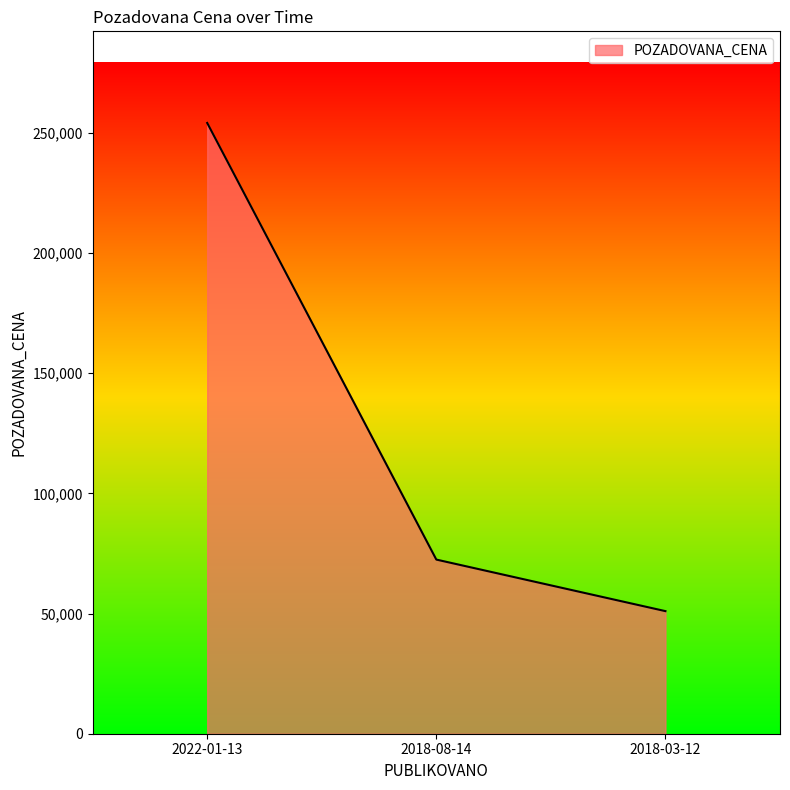

List the labels in order of value, largest first.

2022-01-13, 2018-08-14, 2018-03-12